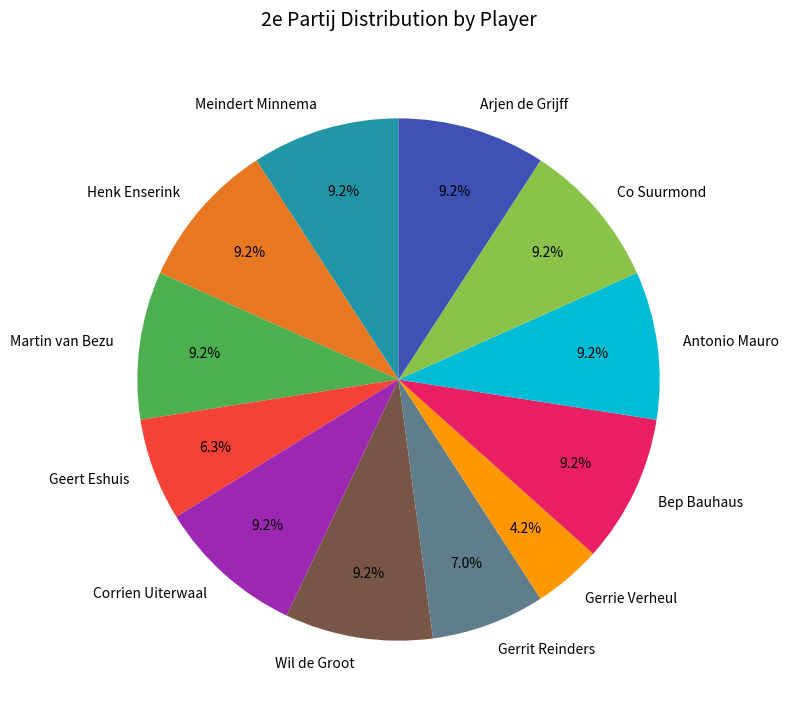

Is there any slice that represents more than half of the pie?

No